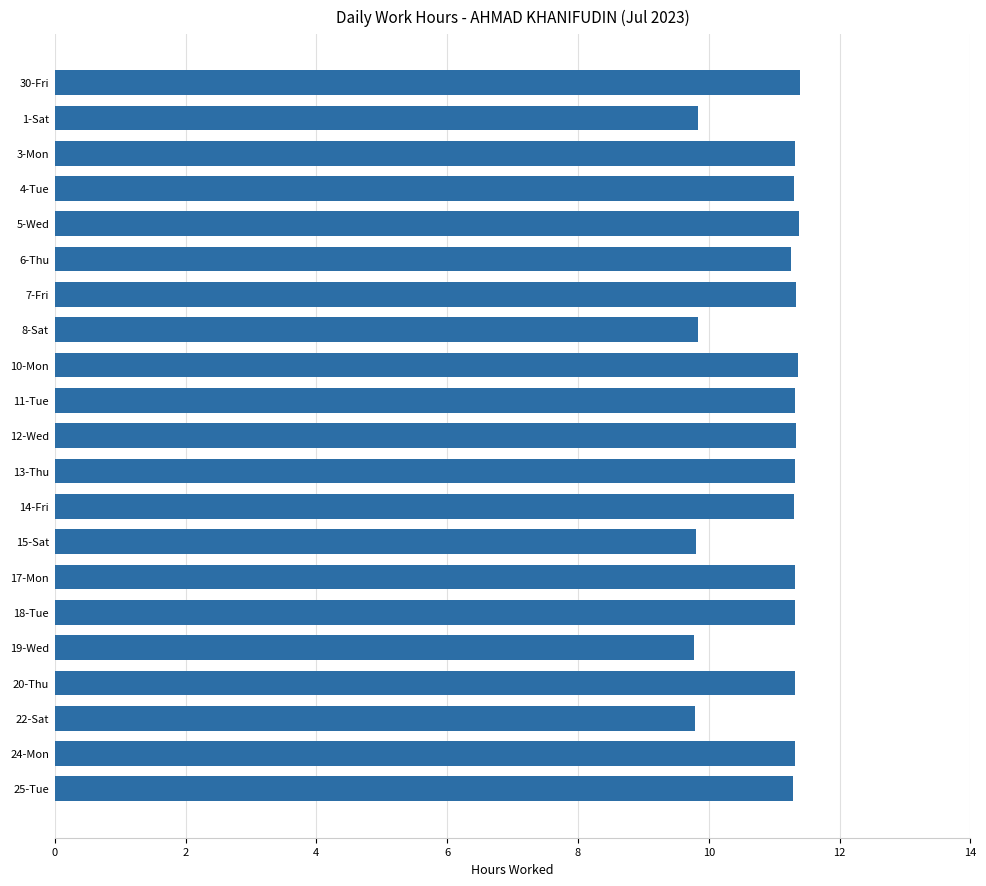

What is the ratio of the value at 13-Thu to the value at 20-Thu?

1.0